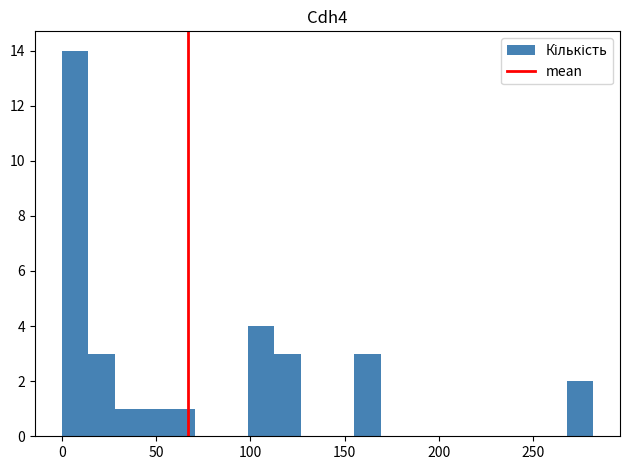

Around what value on the x-axis is the tallest bar? Give the approximate position of its centre, as read against the axis.

5